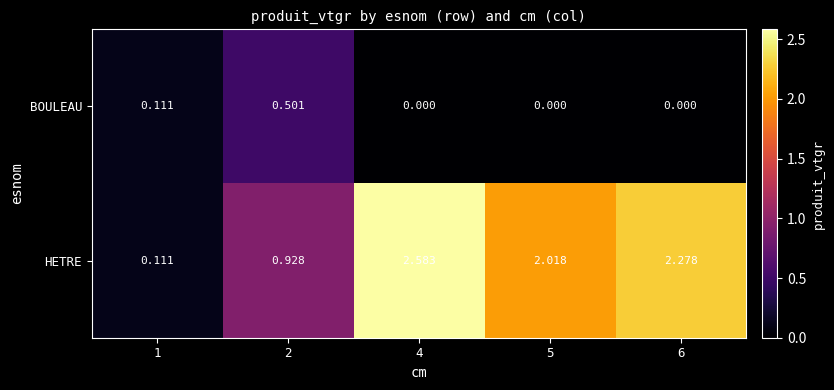

List the series in order of their peak value, highest first.

HETRE, BOULEAU